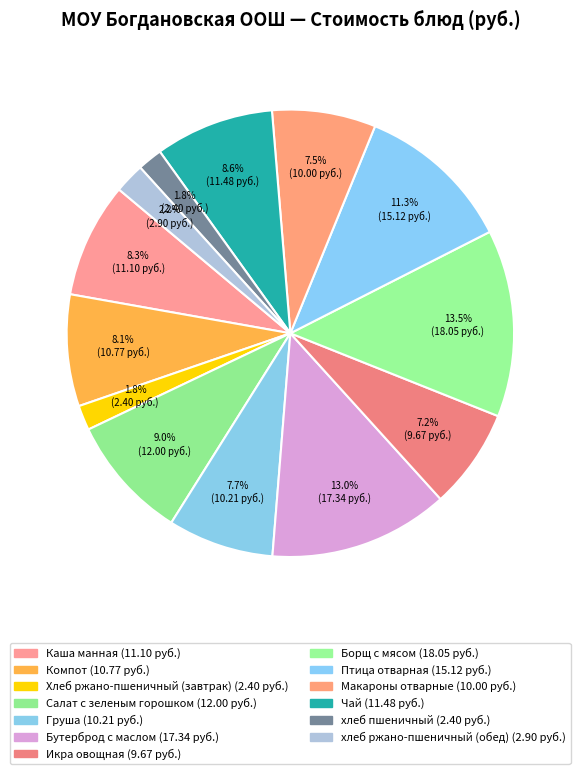

To the nearest percent, what is the combined percentage of Каша манная and Икра овощная?

16%